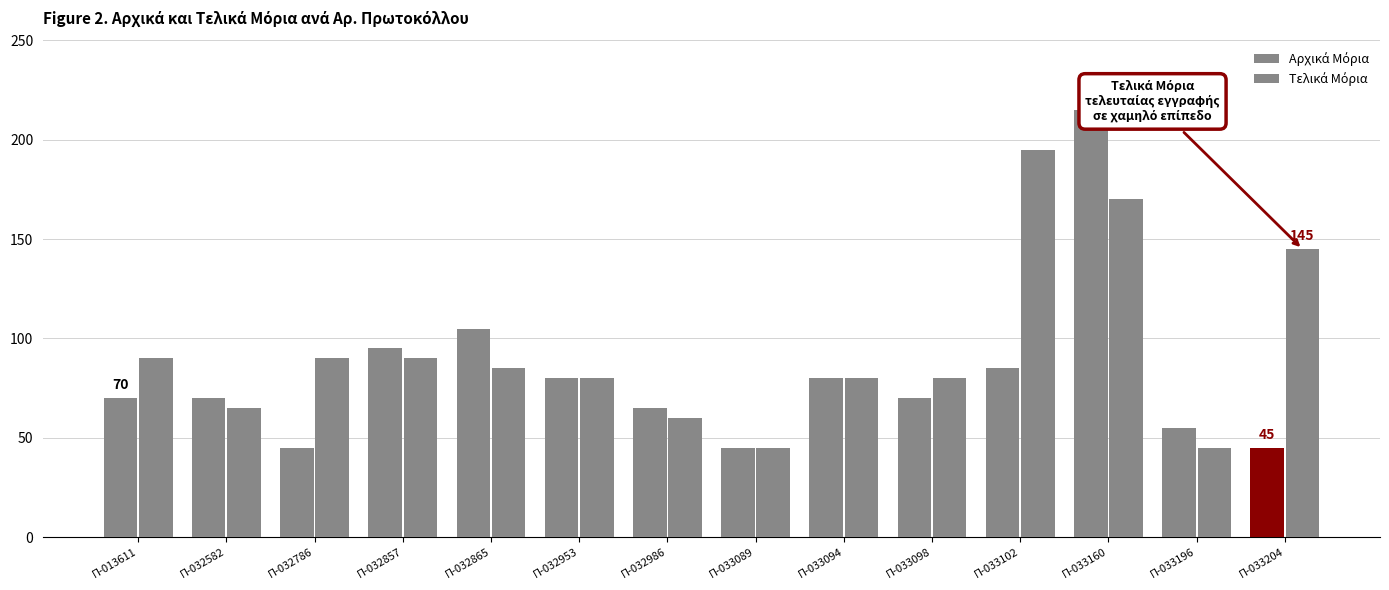

Is the value of Τελικά Μόρια at Π-033102 greater than the value of Αρχικά Μόρια at Π-033160?

No